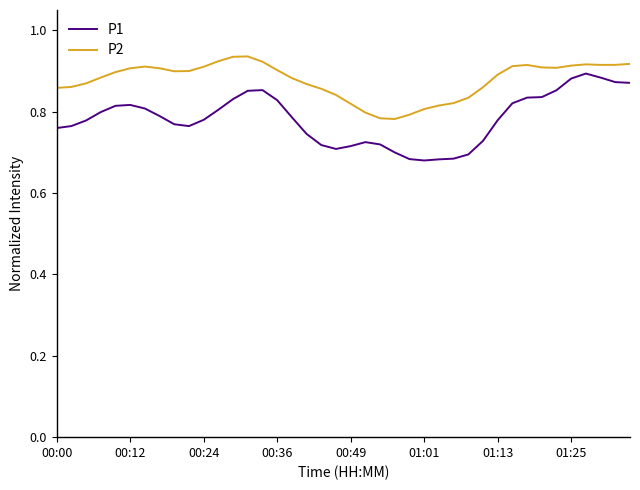

True or false: P2 and P1 intersect in this chart.

False